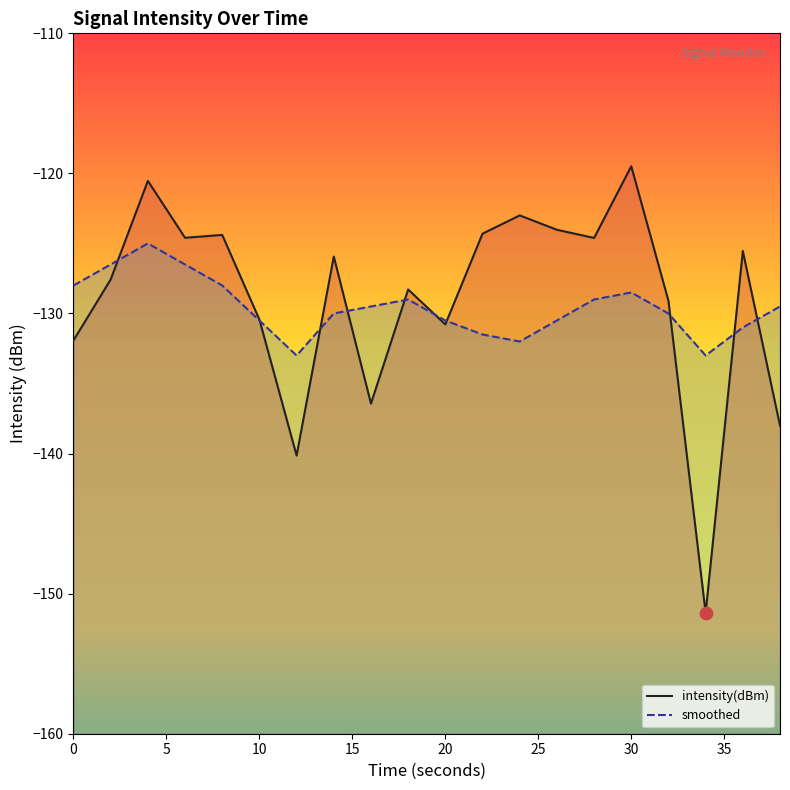

Which series has the largest total across all categories?

intensity(dBm)